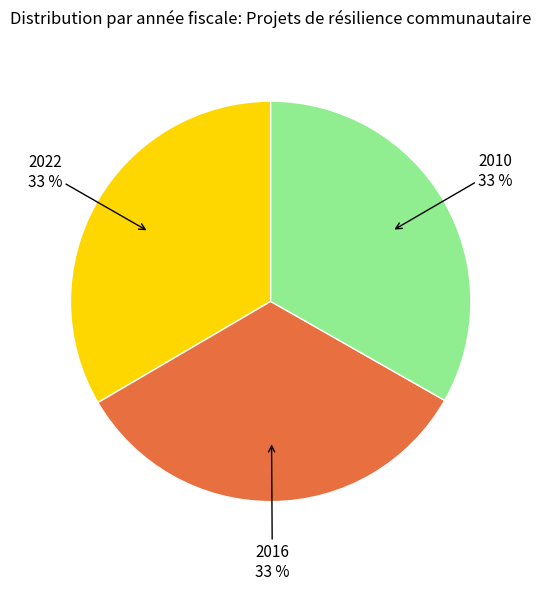

Does any single category account for the majority?

No